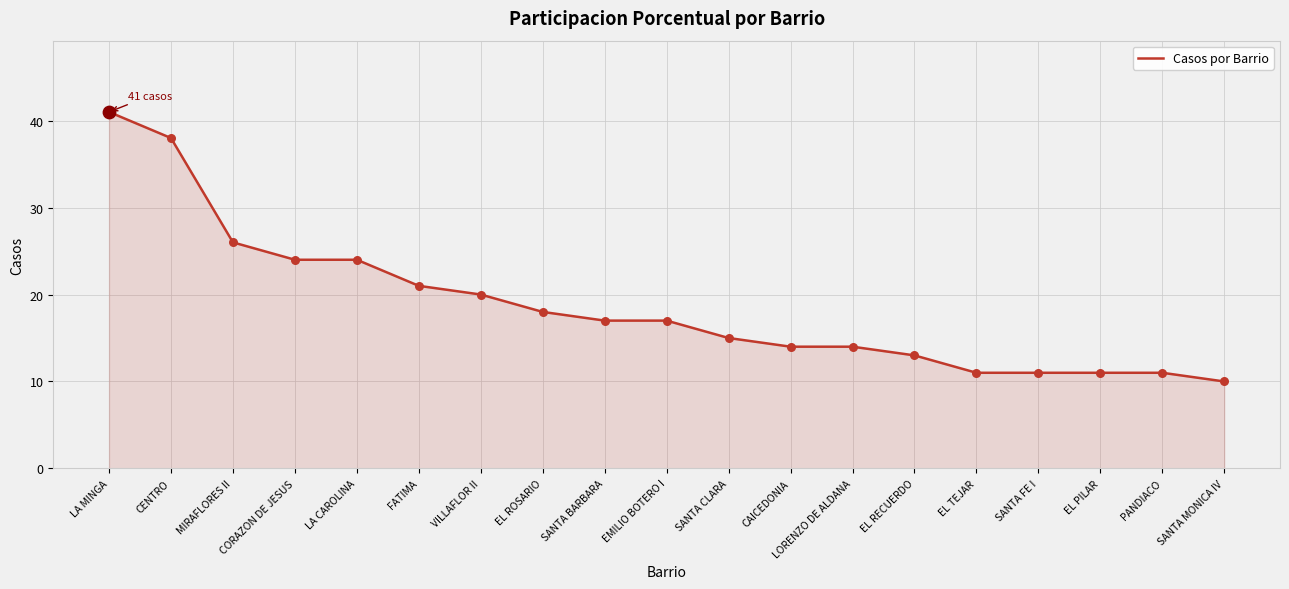

What is the change in value from FATIMA to VILLAFLOR II?

-1